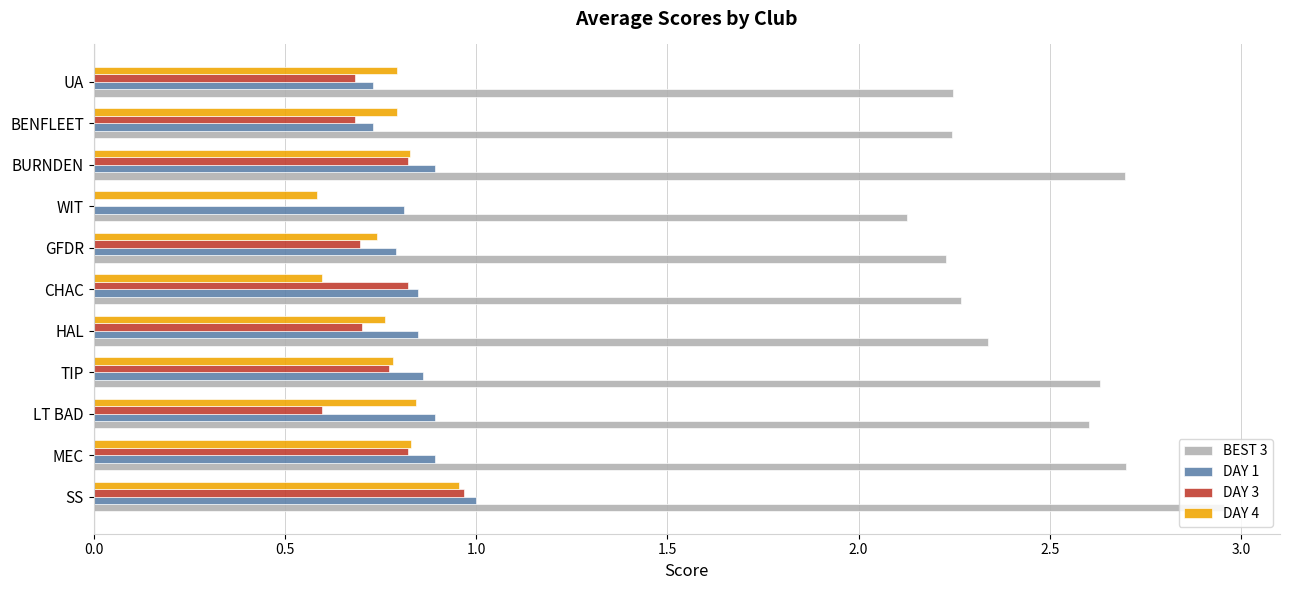

The DAY 1 series shows 1.5 at BURNDEN. True or false?

False